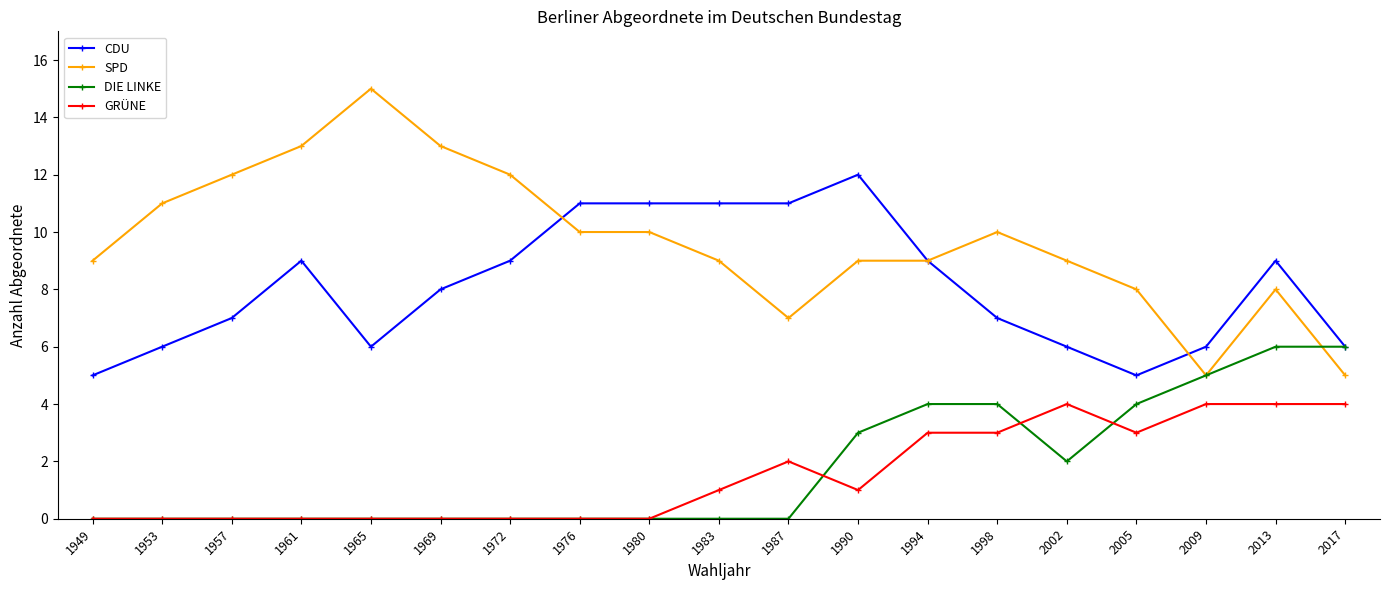

At which category is the sum across all series the highest?

2013